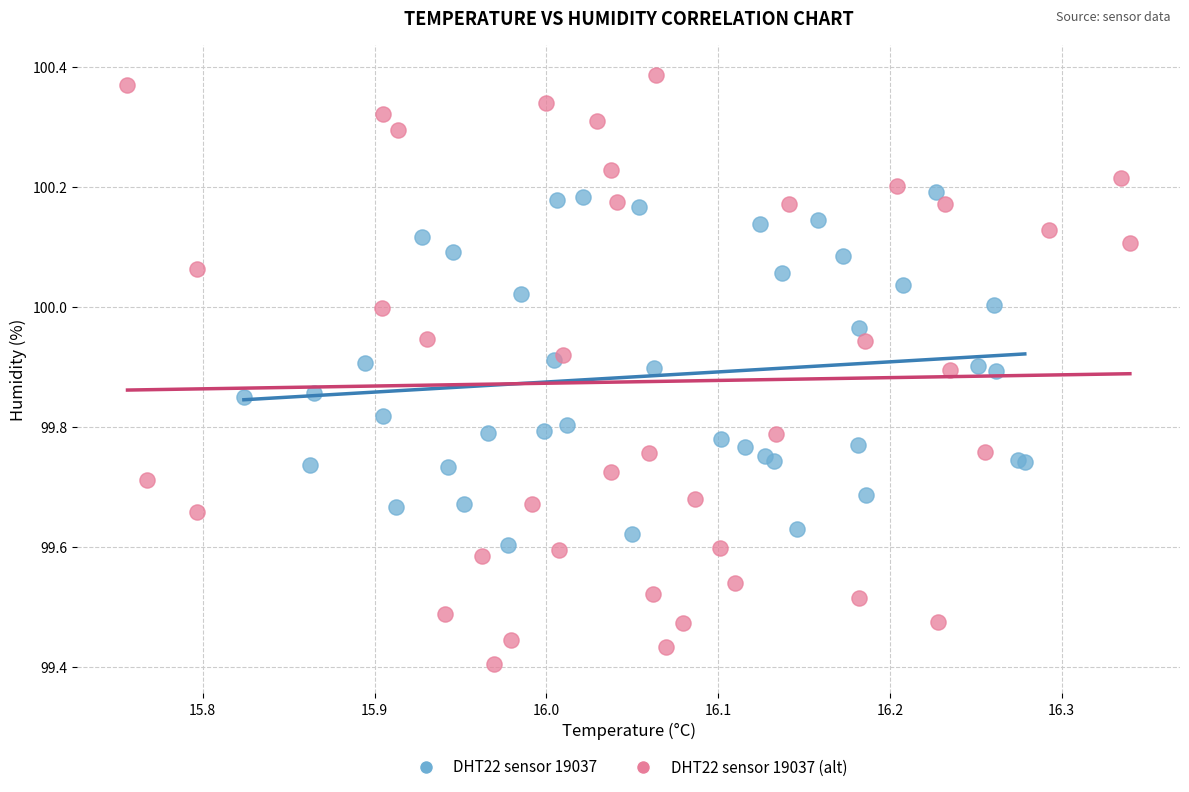

Which series has the largest Y range (max minus min)?

DHT22 sensor 19037 (alt)